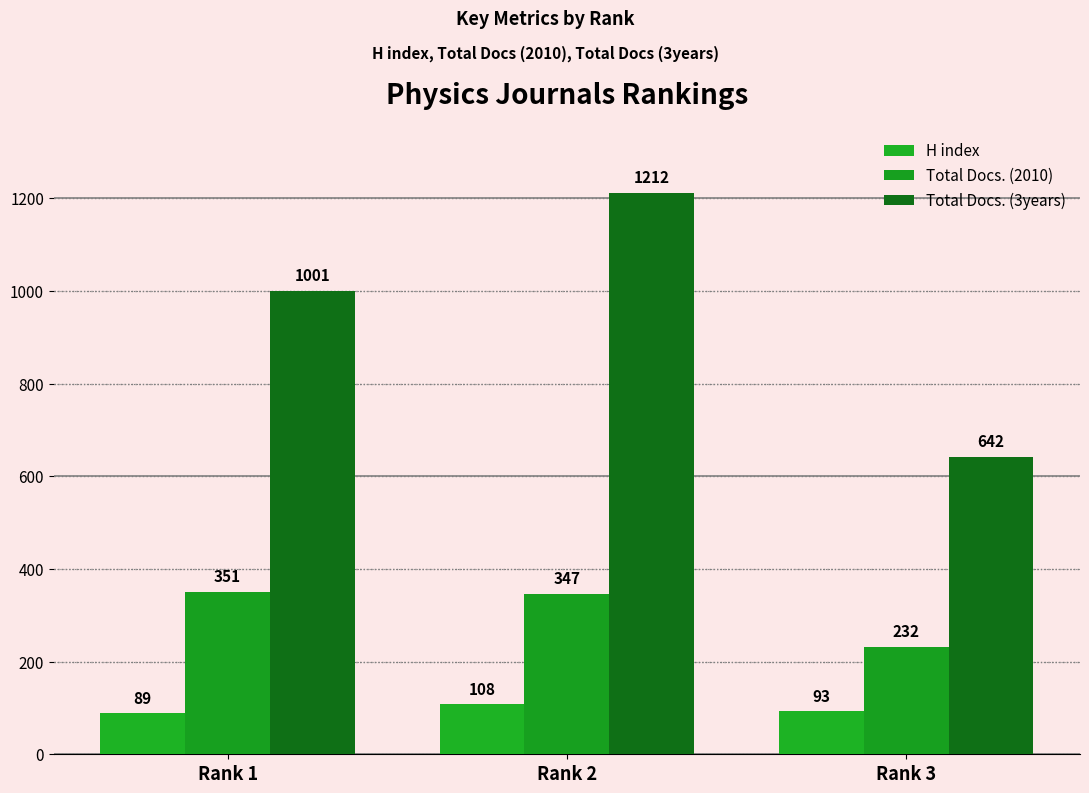

Does the chart contain any negative values?

No